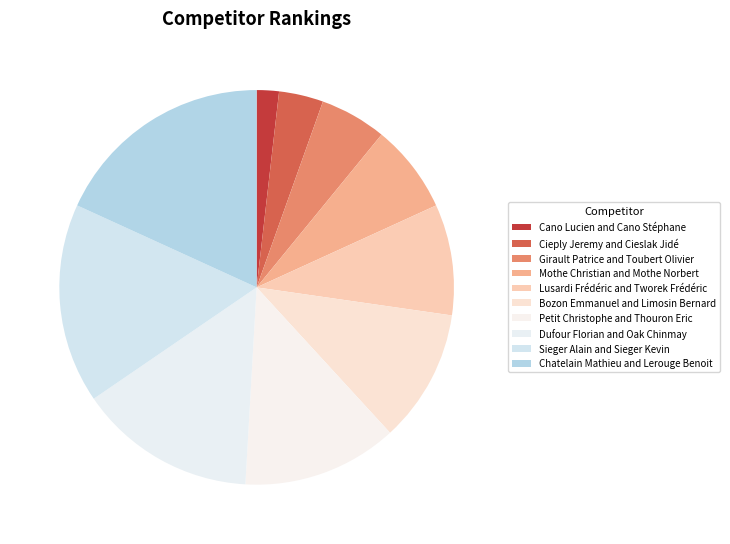

True or false: Mothe Christian and Mothe Norbert accounts for 7% of the total.

True